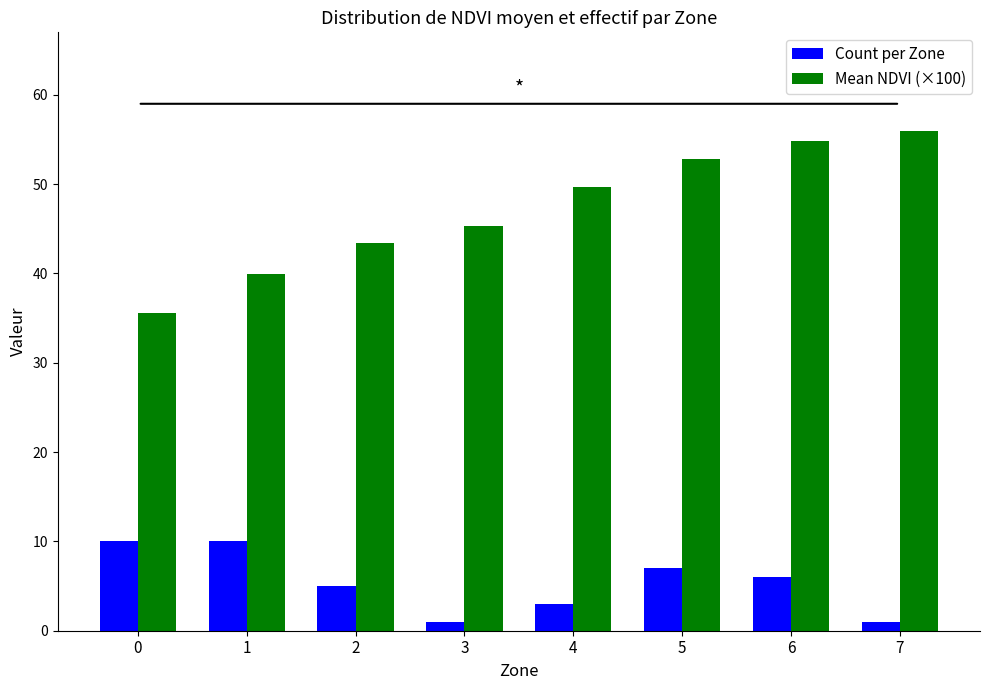

Is it true that Count per Zone equals 5.0 at 2?

True